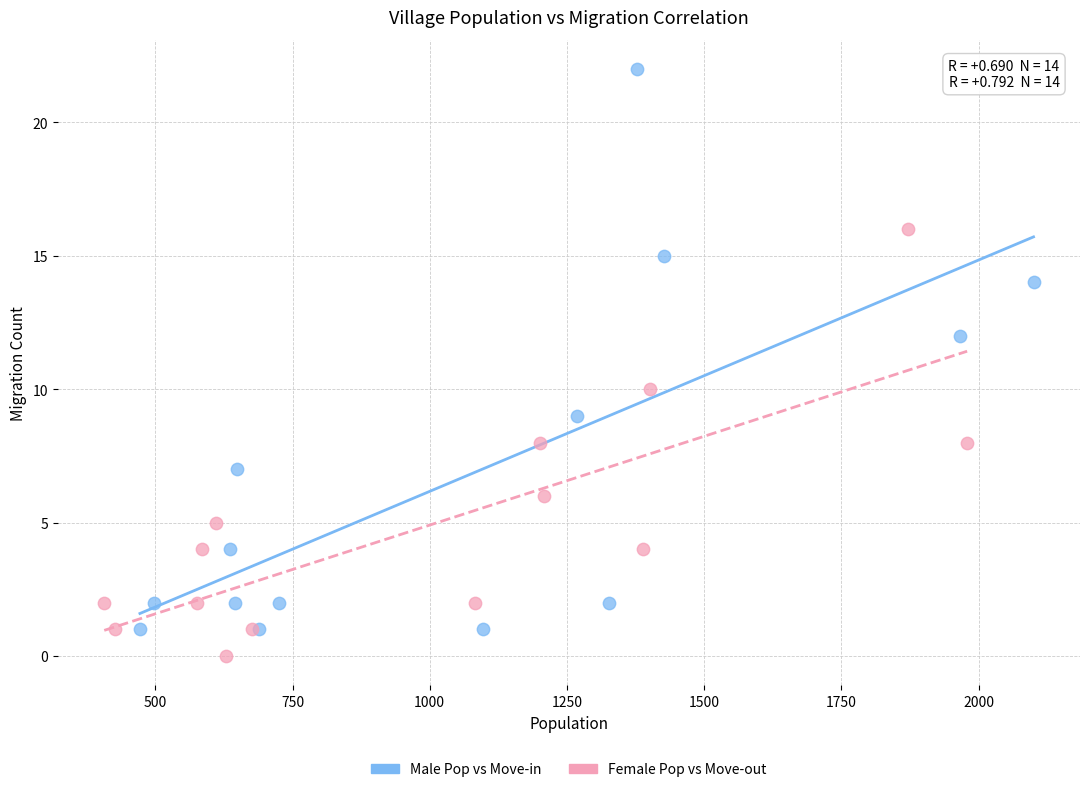

Which series reaches the maximum Y coordinate?

Male Pop vs Move-in